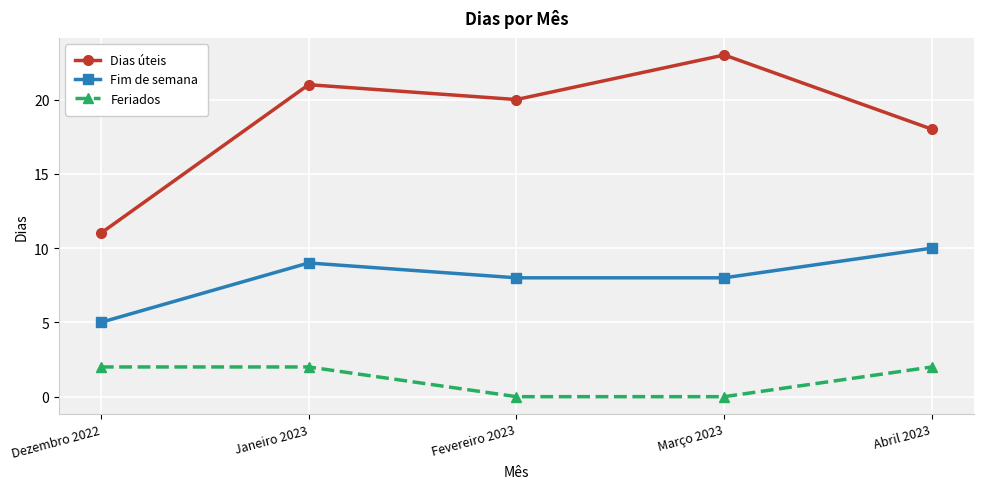

True or false: Feriados and Dias úteis cross at least once.

False